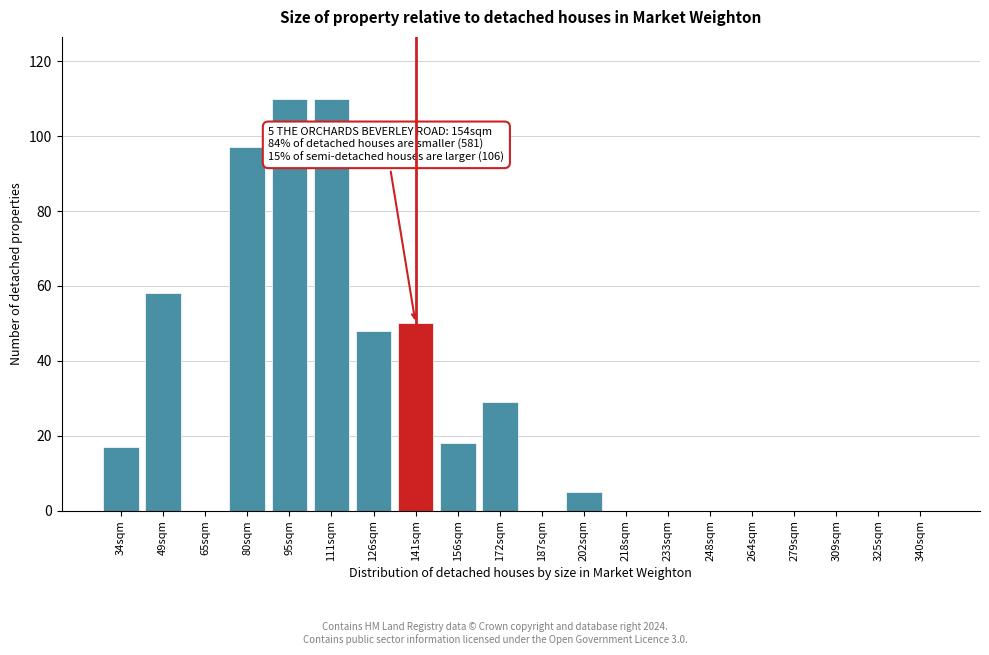

Reading right to left, extract all data points from this chart.

340sqm=0	325sqm=0	309sqm=0	279sqm=0	264sqm=0	248sqm=0	233sqm=0	218sqm=0	202sqm=5	187sqm=0	172sqm=29	156sqm=18	141sqm=50	126sqm=48	111sqm=110	95sqm=110	80sqm=97	65sqm=0	49sqm=58	34sqm=17